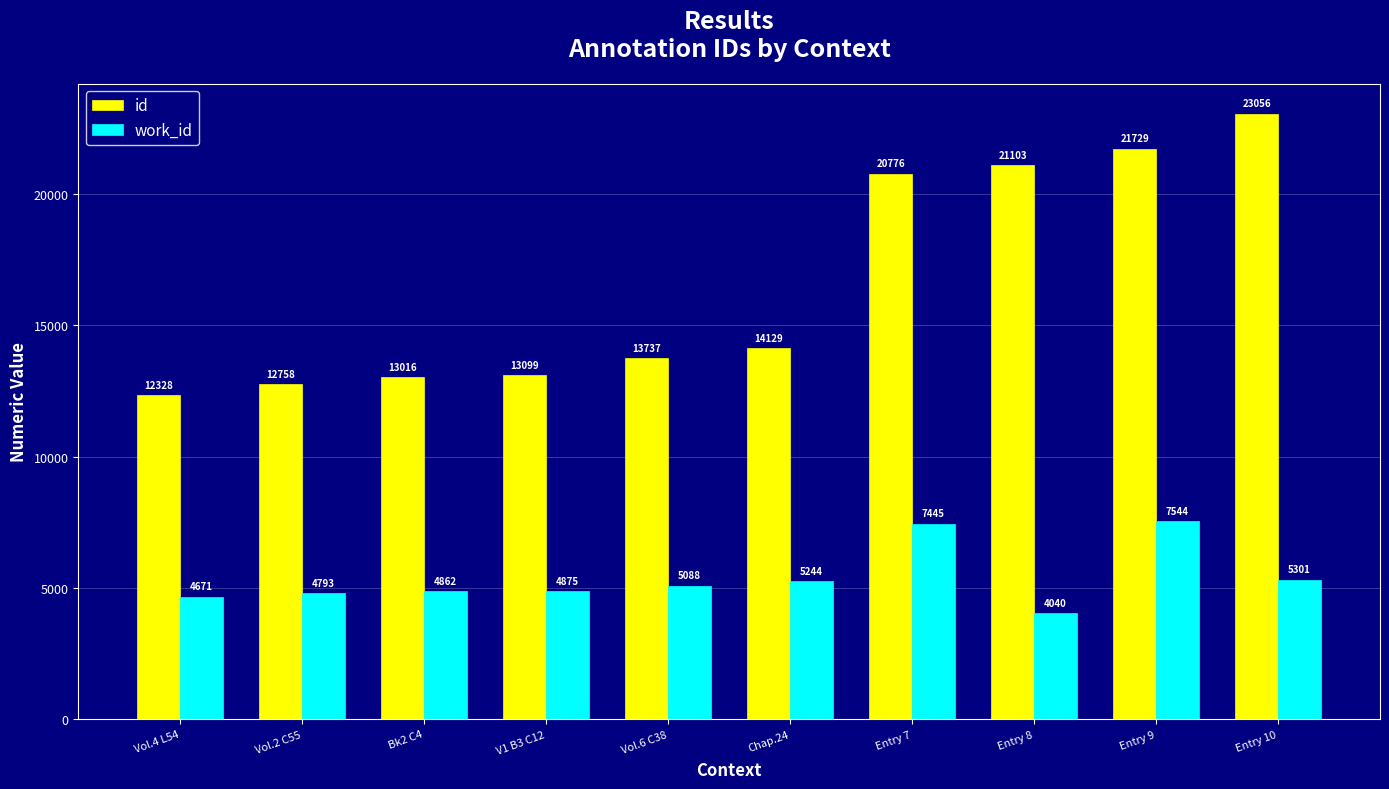

Reading left to right, transcribe all the data shown in this chart.

id: 12328	12758	13016	13099	13737	14129	20776	21103	21729	23056
work_id: 4671	4793	4862	4875	5088	5244	7445	4040	7544	5301